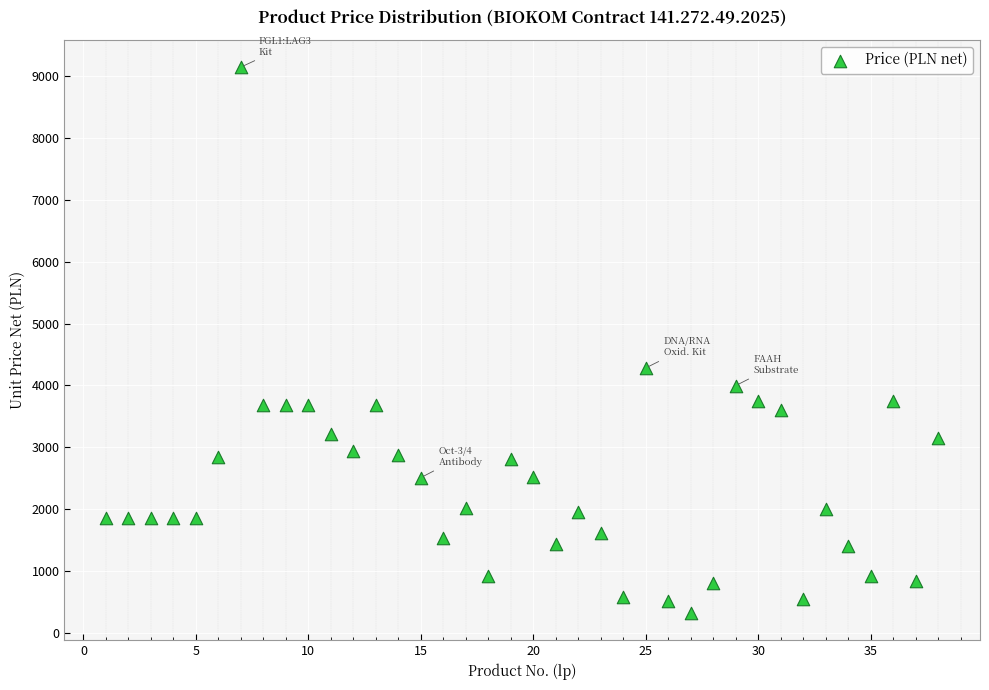

What is the range of Y values (max minus min)?

8833.0